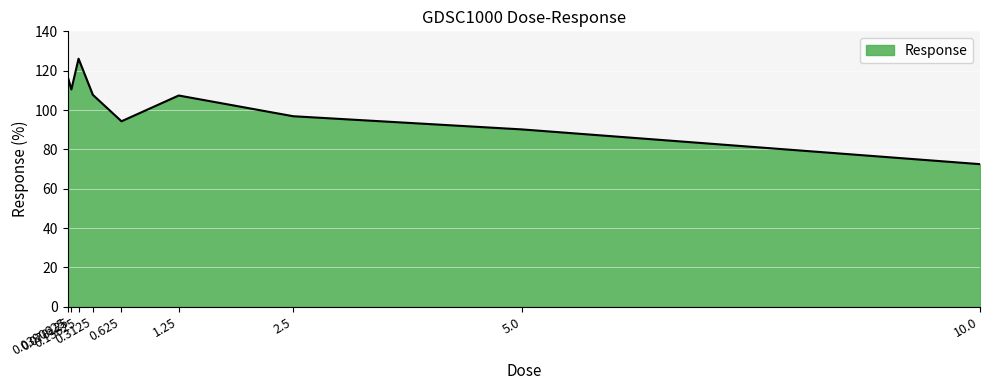

What is the difference between the maximum and minimum values?

53.6